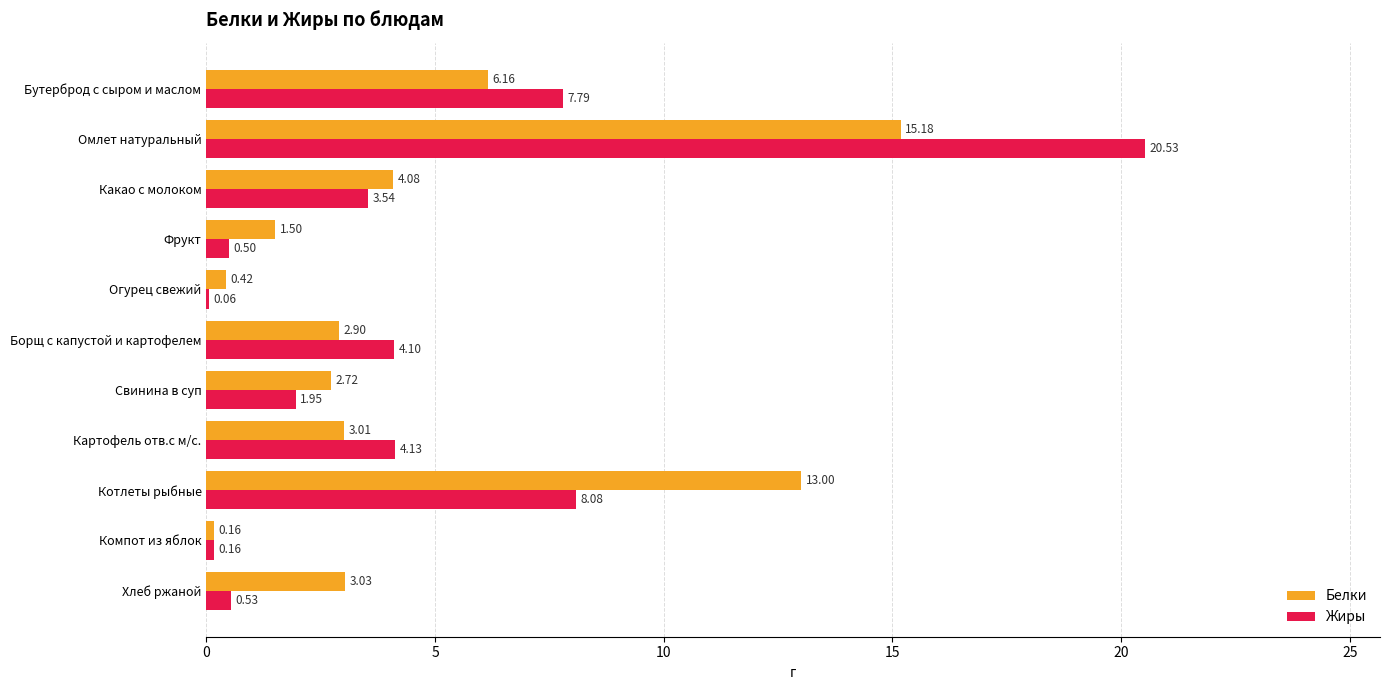

What is the sum of all Жиры values?

51.4